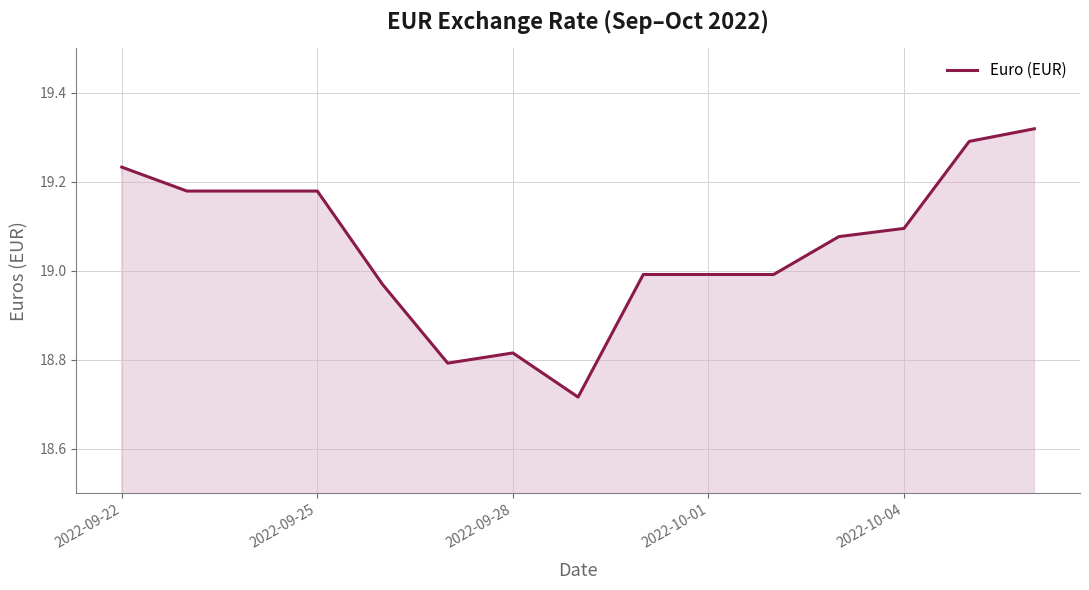

What is the difference between the maximum and minimum values?

0.6